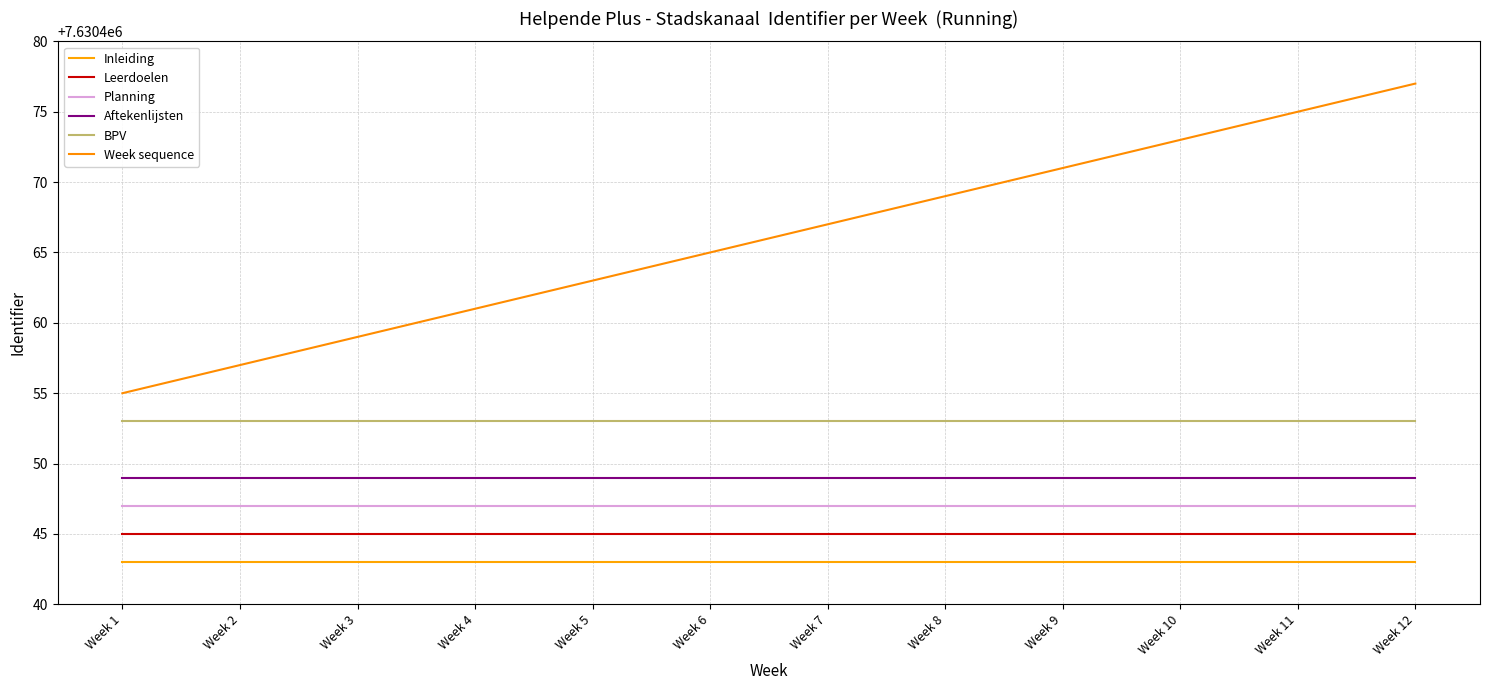

How many distinct data groups are displayed?

6